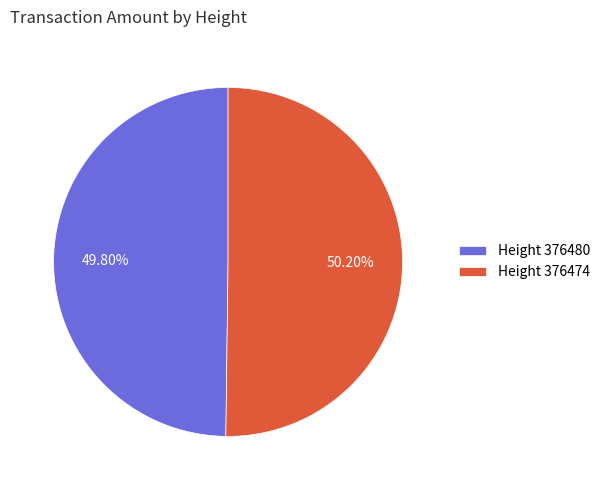

Do Height 376480 and Height 376474 together represent more than half of the pie?

Yes